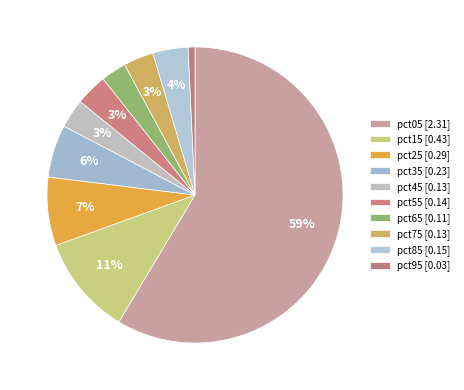

Count the number of slices in the pie.

10